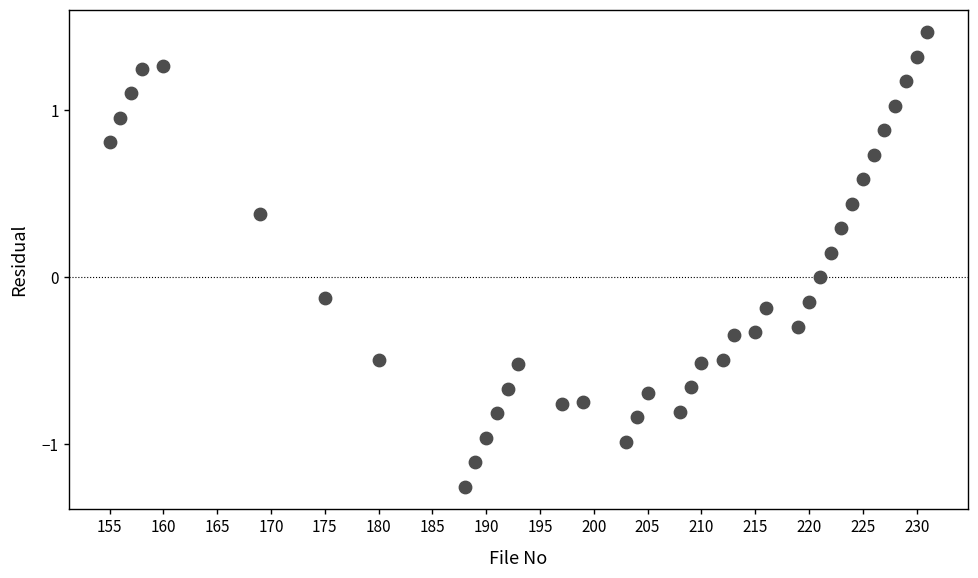

What is the range of Y values (max minus min)?

2.7